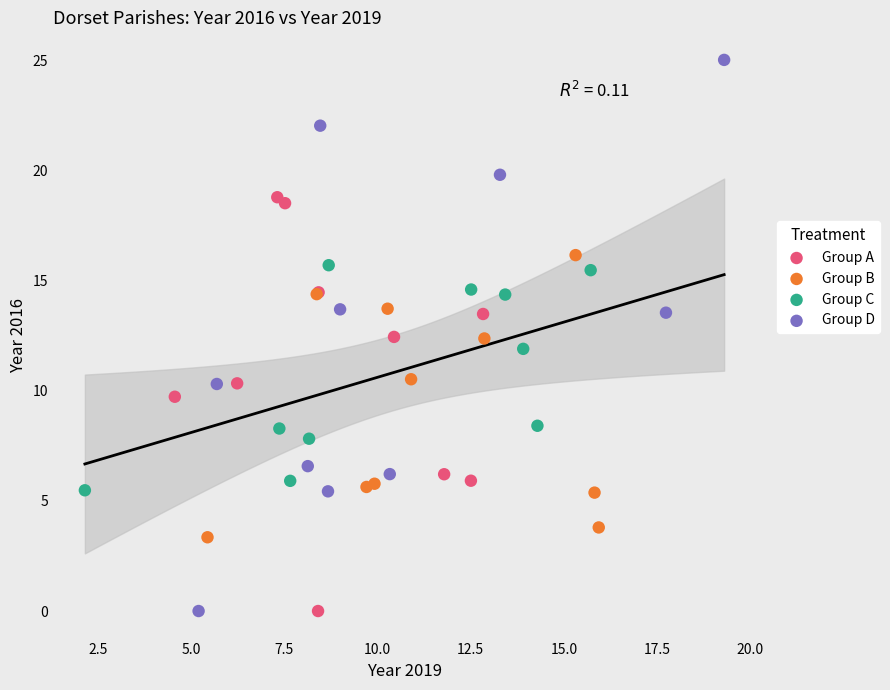

Which series has the widest spread of Y values?

Group D